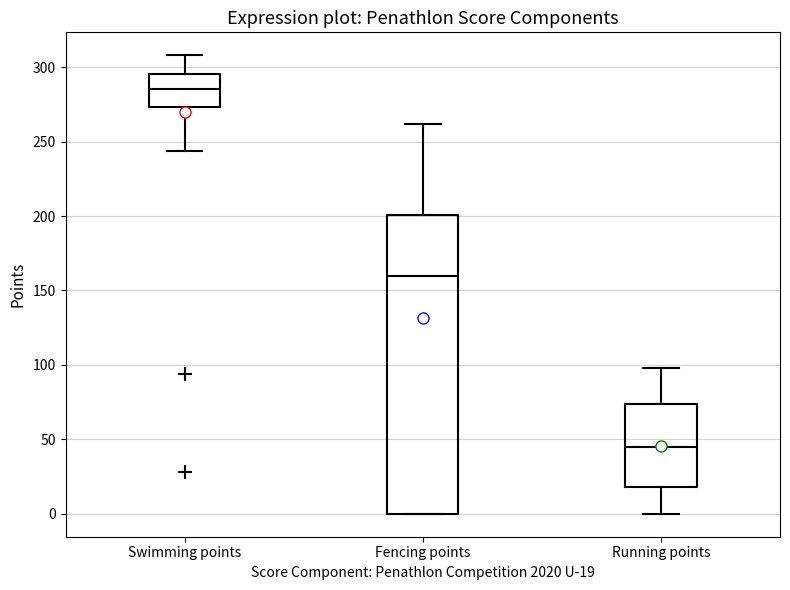

Where does the lower whisker of the box for Swimming points end on the y-axis? The values are not printed on the chart, so give them approximately, as read against the axis.

245